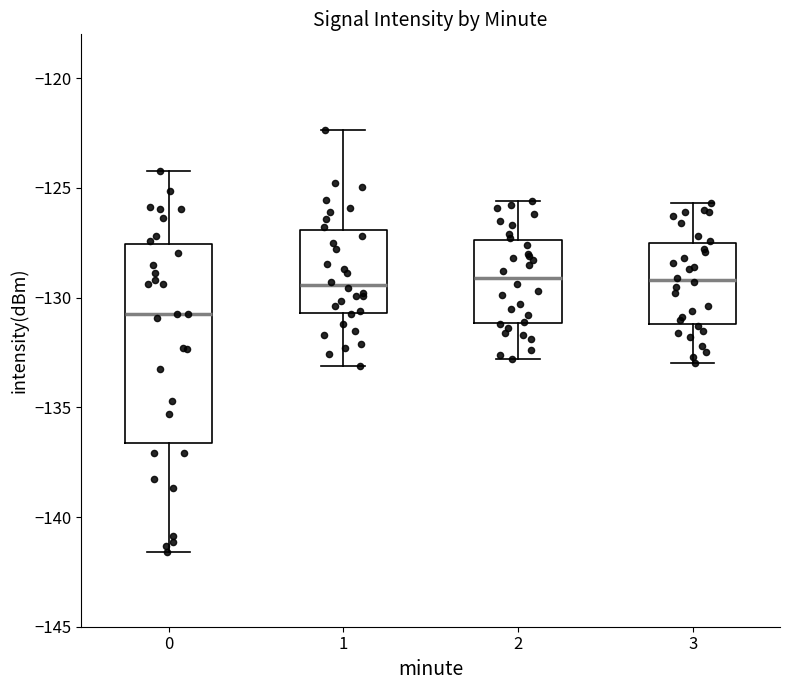

Reading left to right, read every box against the y-axis: the position of its median line, the range the box covers, and the ends of its whiskers. The values are not printed on the chart, so give them approximately, as read against the axis.

0: median -130.5, box -136.5 to -127.5, whiskers -141.5 to -124.0
1: median -129.5, box -130.5 to -127.0, whiskers -133.0 to -122.5
2: median -129.0, box -131.0 to -127.5, whiskers -133.0 to -125.5
3: median -129.0, box -131.0 to -127.5, whiskers -133.0 to -125.5